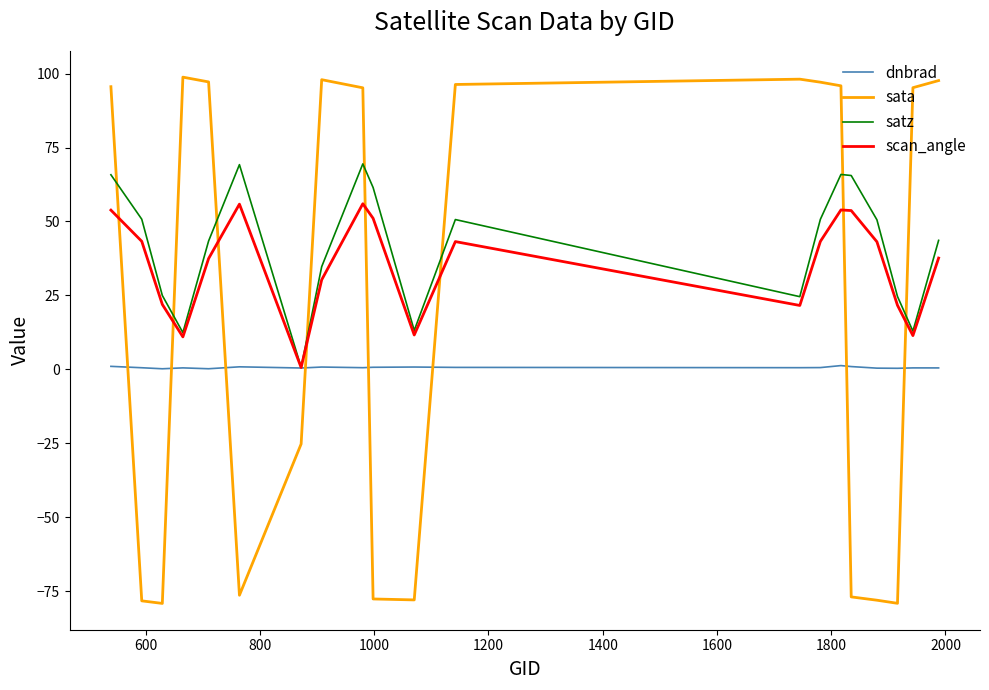

What is the difference between the maximum and second lowest values in the satz series?

57.1